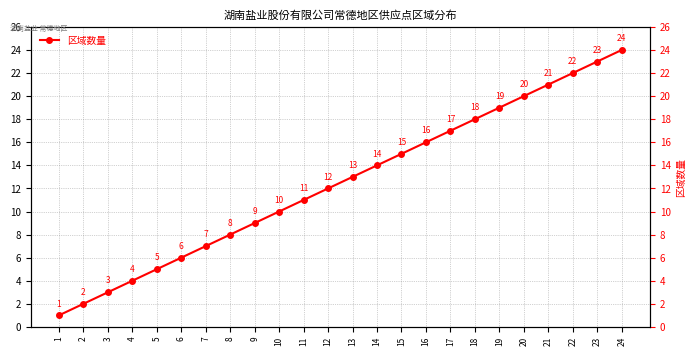

Reading left to right, transcribe all the data shown in this chart.

1=1	2=2	3=3	4=4	5=5	6=6	7=7	8=8	9=9	10=10	11=11	12=12	13=13	14=14	15=15	16=16	17=17	18=18	19=19	20=20	21=21	22=22	23=23	24=24